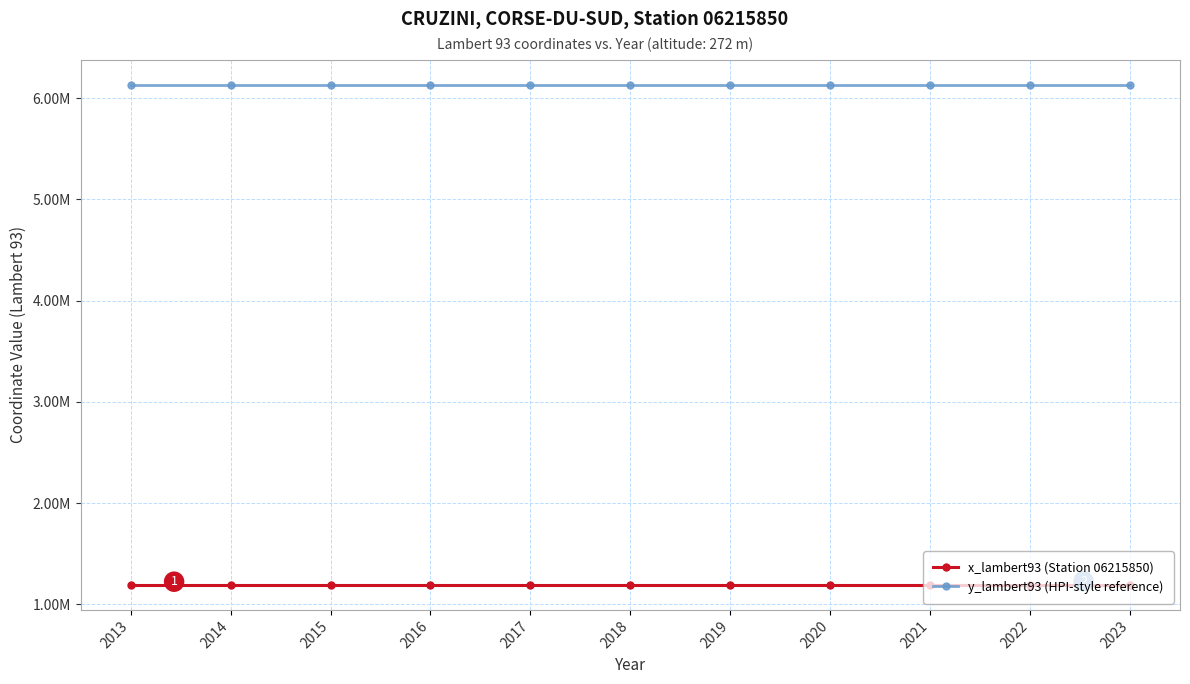

True or false: x_lambert93 (Station 06215850) and y_lambert93 (HPI-style reference) cross at least once.

False